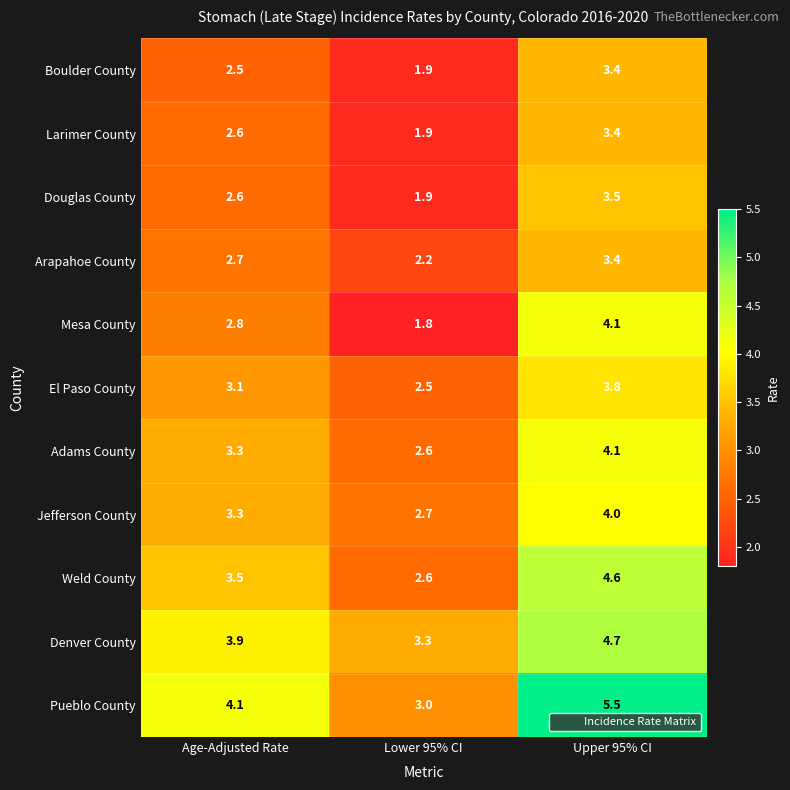

Which series has the widest spread of values?

Pueblo County